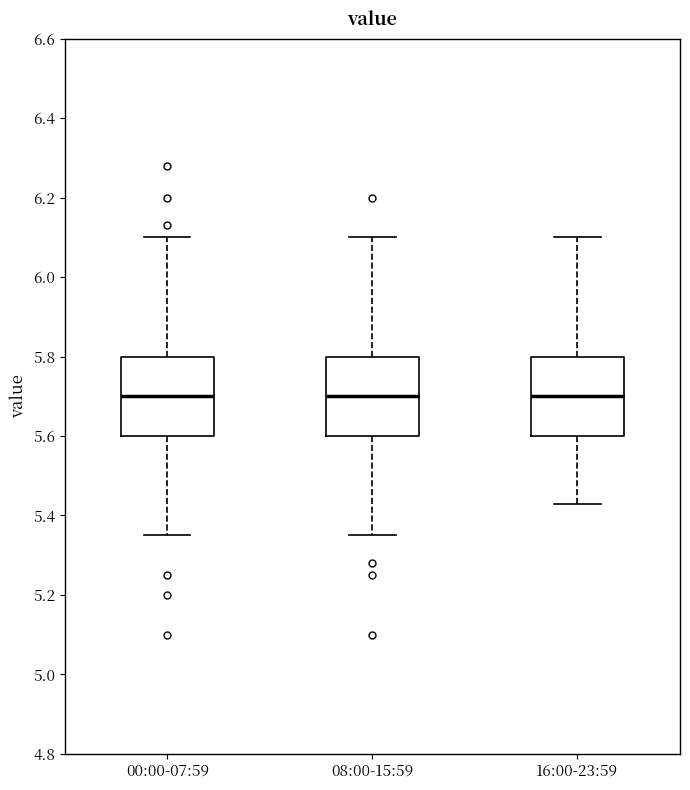

Reading left to right, read every box against the y-axis: the position of its median line, the range the box covers, and the ends of its whiskers. The values are not printed on the chart, so give them approximately, as read against the axis.

00:00-07:59: median 5.70, box 5.60 to 5.80, whiskers 5.36 to 6.10
08:00-15:59: median 5.70, box 5.60 to 5.80, whiskers 5.36 to 6.10
16:00-23:59: median 5.70, box 5.60 to 5.80, whiskers 5.44 to 6.10